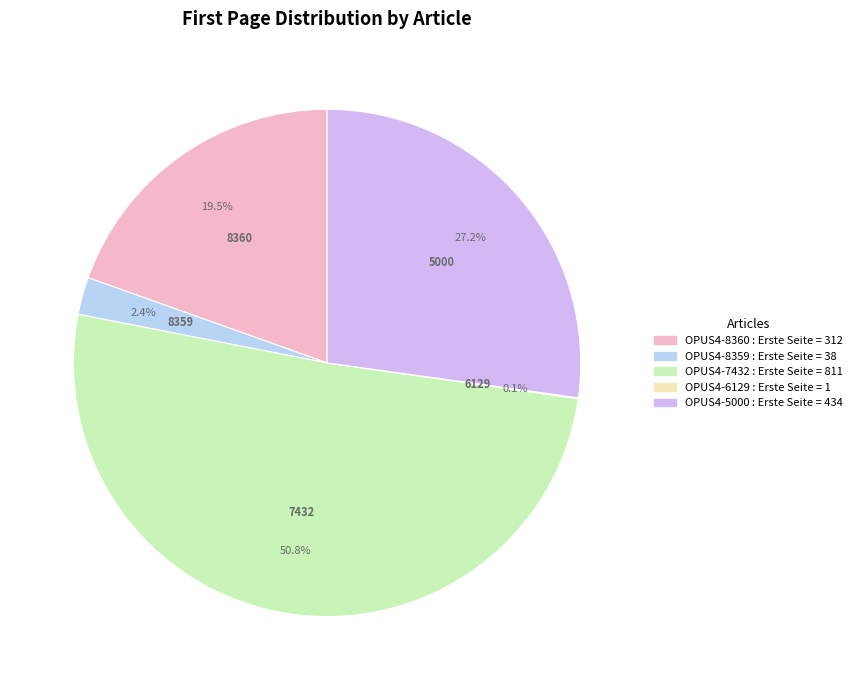

Which slice is the largest?

OPUS4-7432